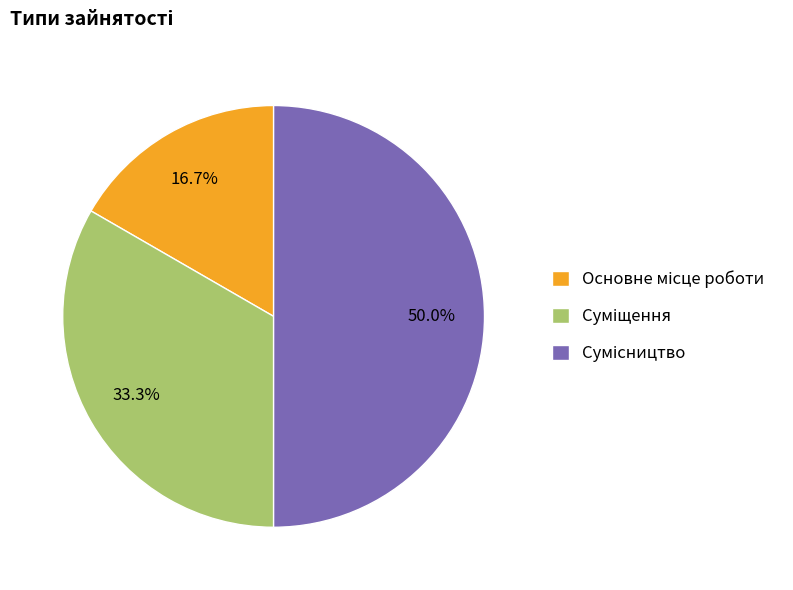

Rank the categories by value from lowest to highest.

Основне місце роботи, Суміщення, Сумісництво